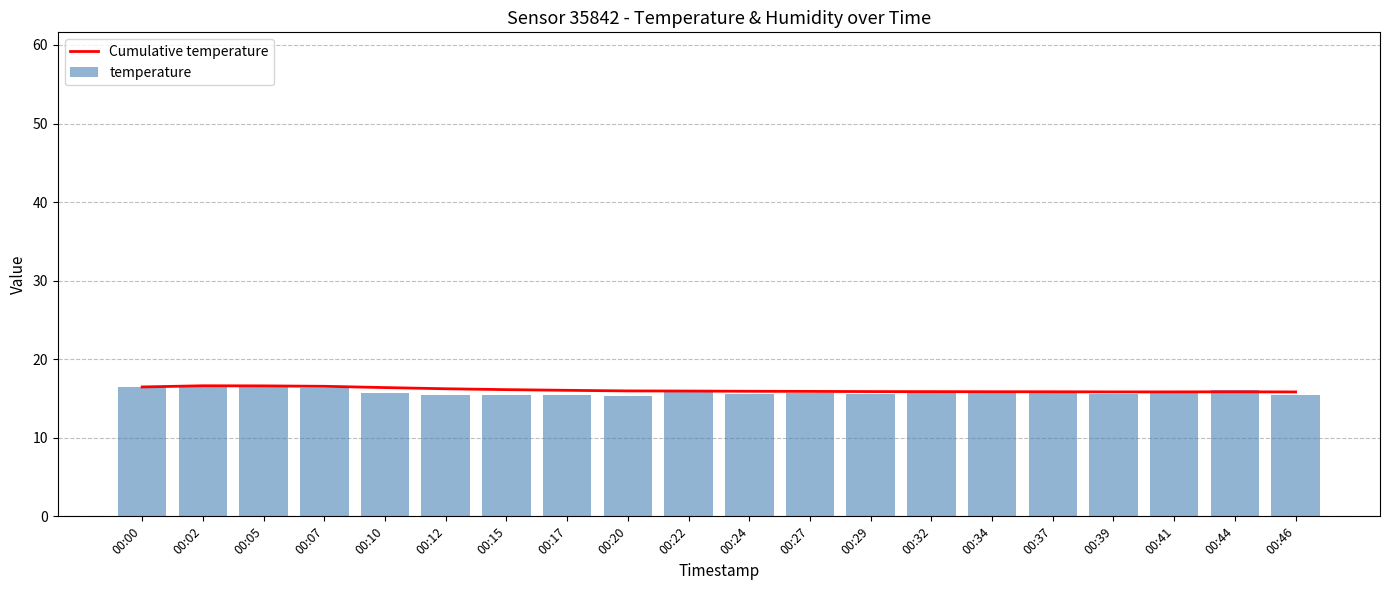

Which series has the largest total across all categories?

Cumulative temperature